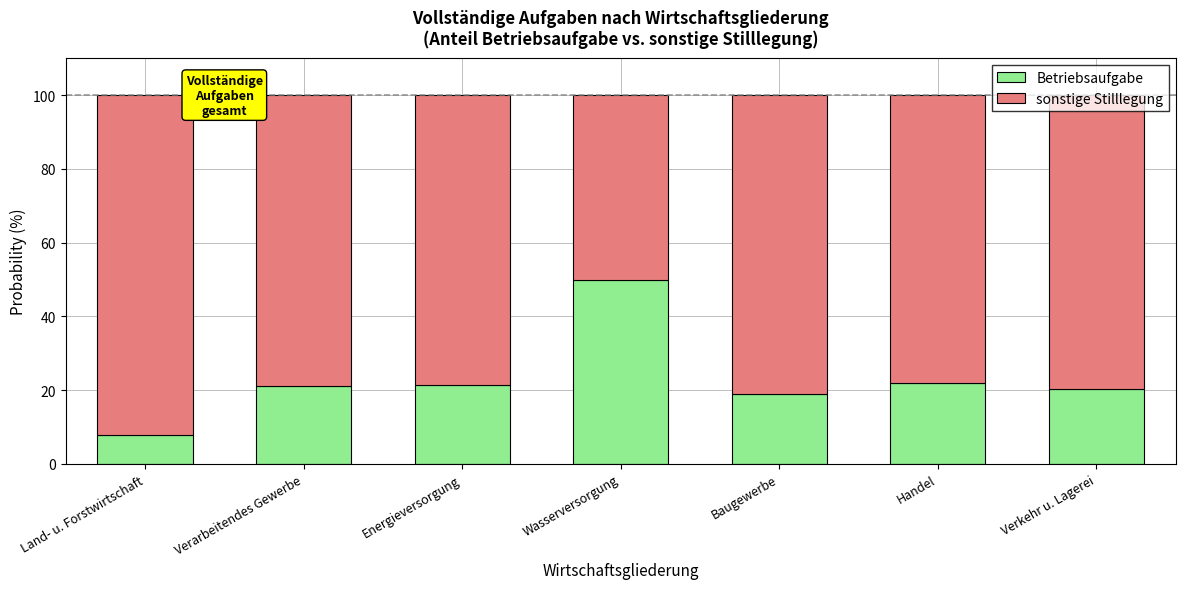

What are all the series names shown in the legend?

Betriebsaufgabe, sonstige Stilllegung